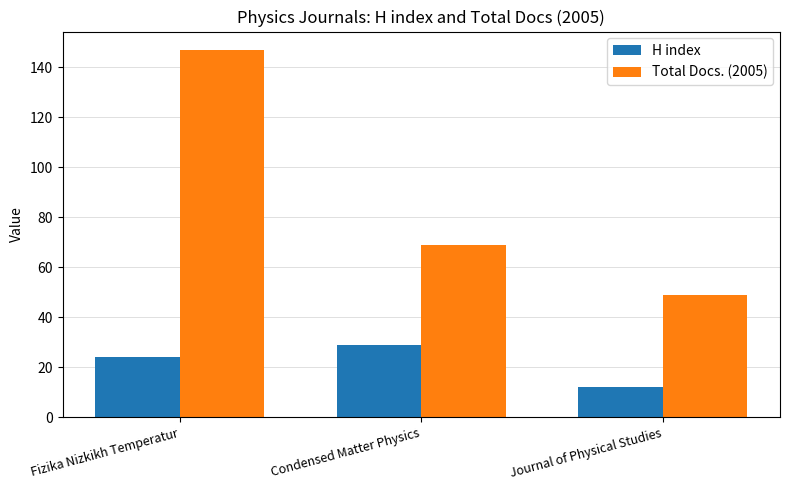

What is the label of the 3rd bar from the left?

Journal of Physical Studies